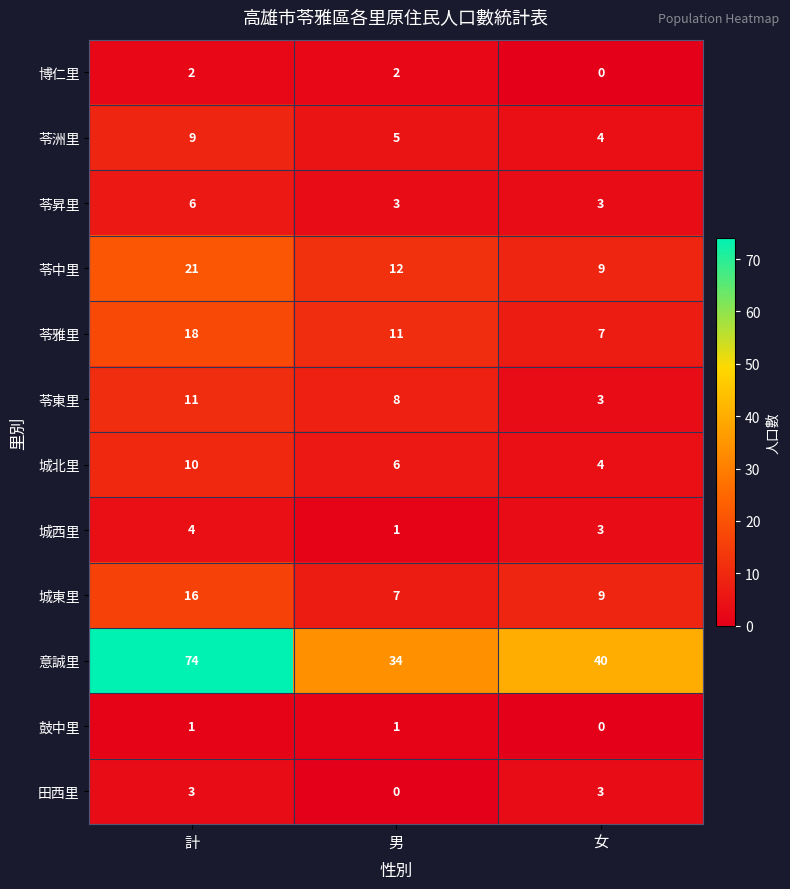

The value of 城東里 at 計 is 25. True or false?

False